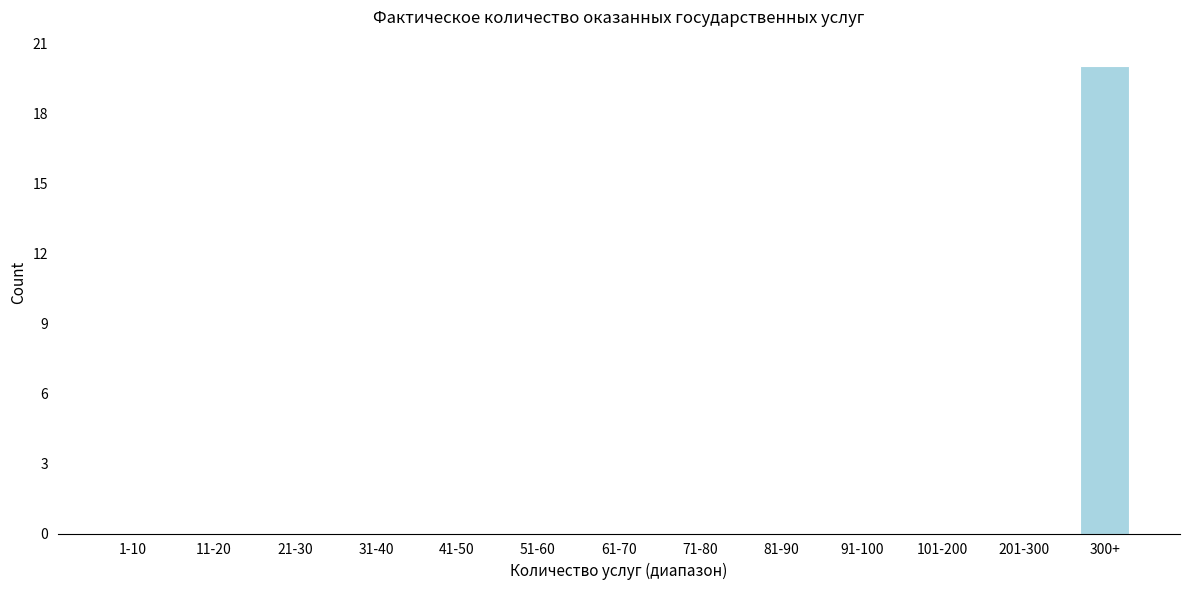

Reading left to right, list all the values displayed in this chart.

1-10=0	11-20=0	21-30=0	31-40=0	41-50=0	51-60=0	61-70=0	71-80=0	81-90=0	91-100=0	101-200=0	201-300=0	300+=20